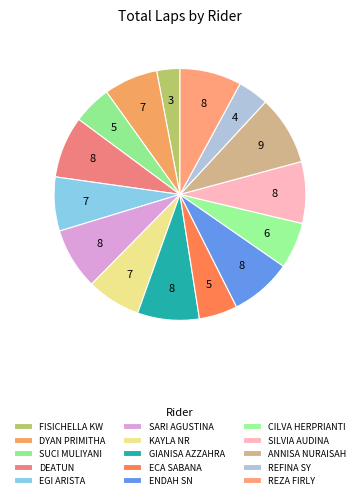

Count the number of slices in the pie.

15